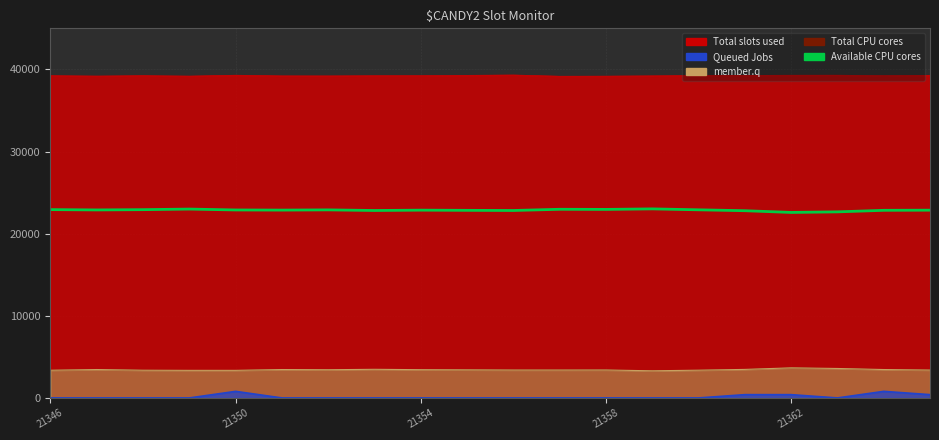

Does the chart display data point markers on the line(s)?

No